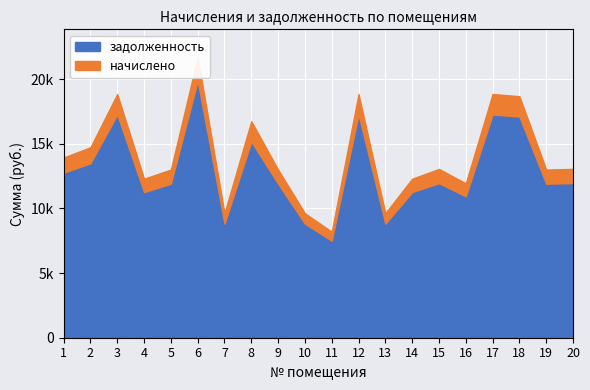

What are all the series names shown in the legend?

задолженность, начислено